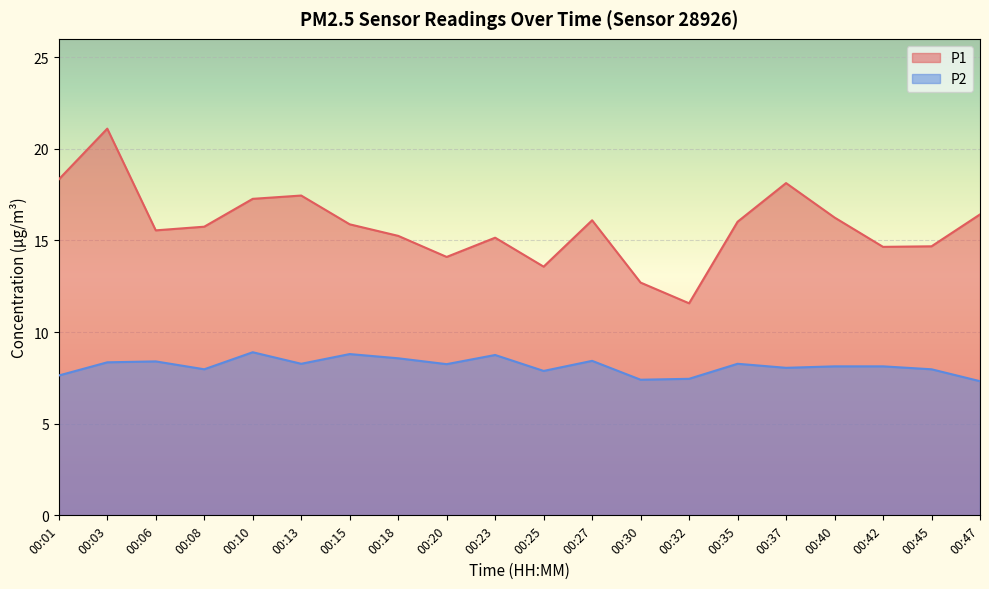

List the series in order of their overall mean, lowest first.

P2, P1